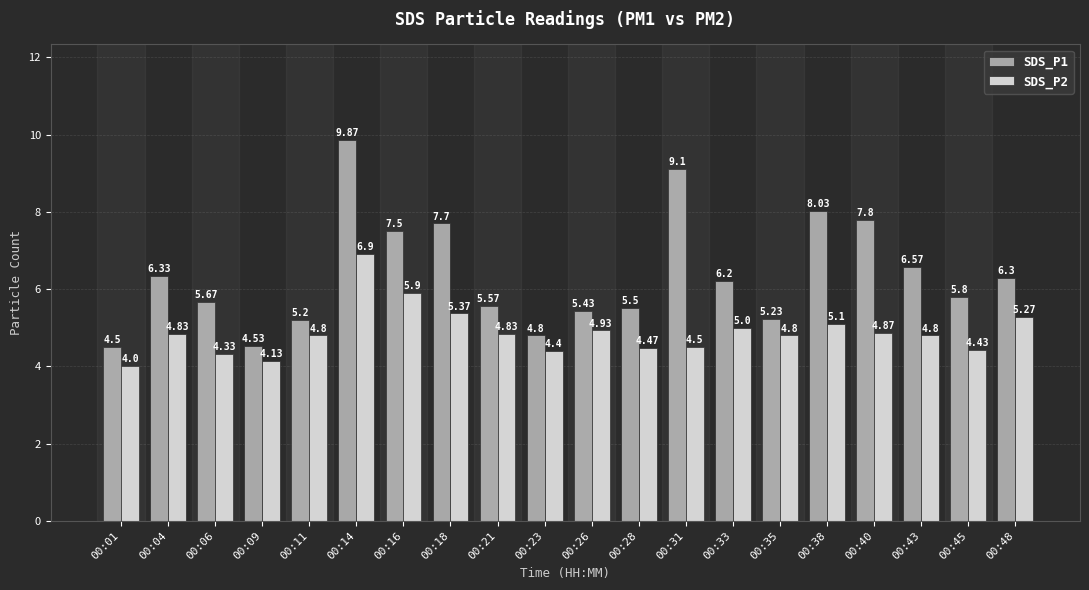

Which series changed the most between 00:04 and 00:45?

SDS_P1